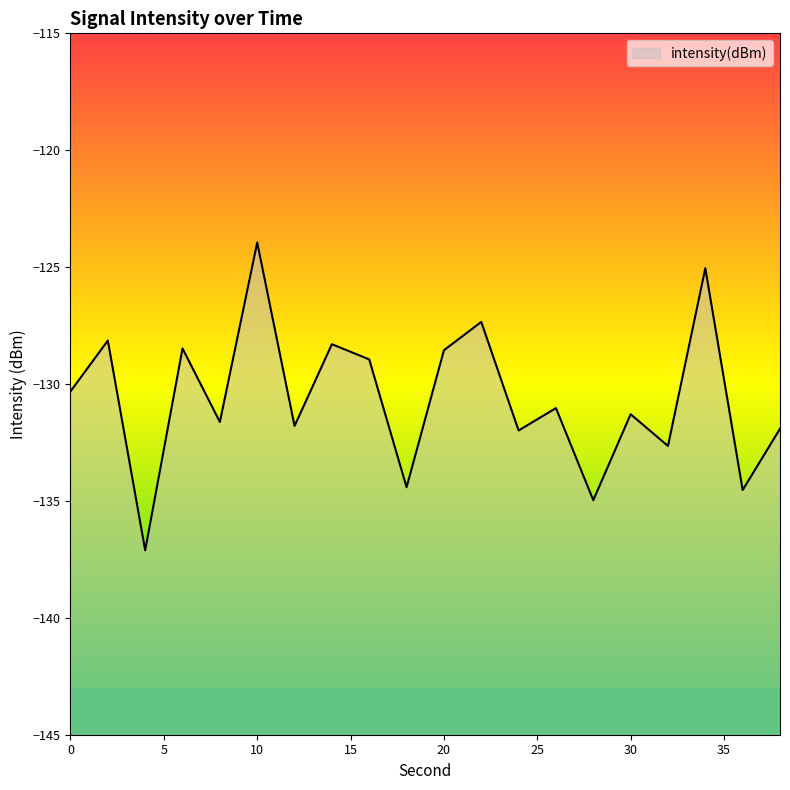

How many interior local peaks (higher than both neighbors) does the data have?

8